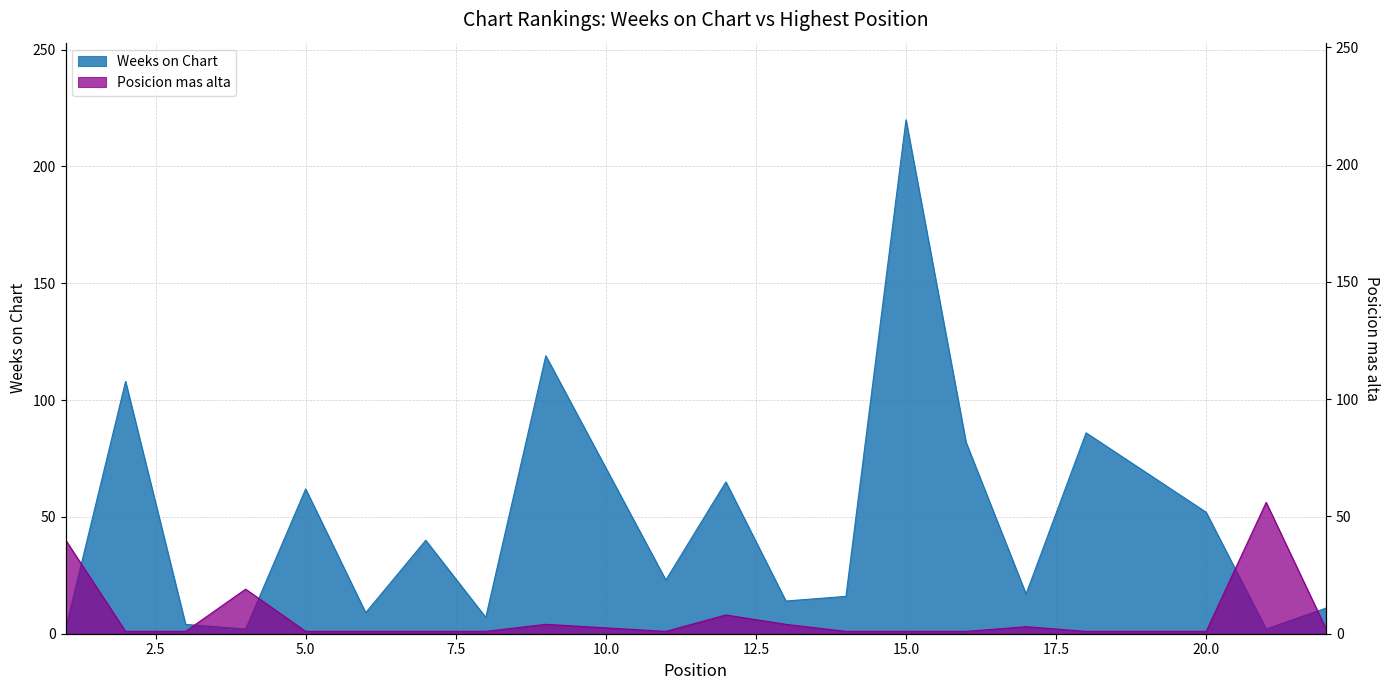

What is the total value across all series at 2?

109